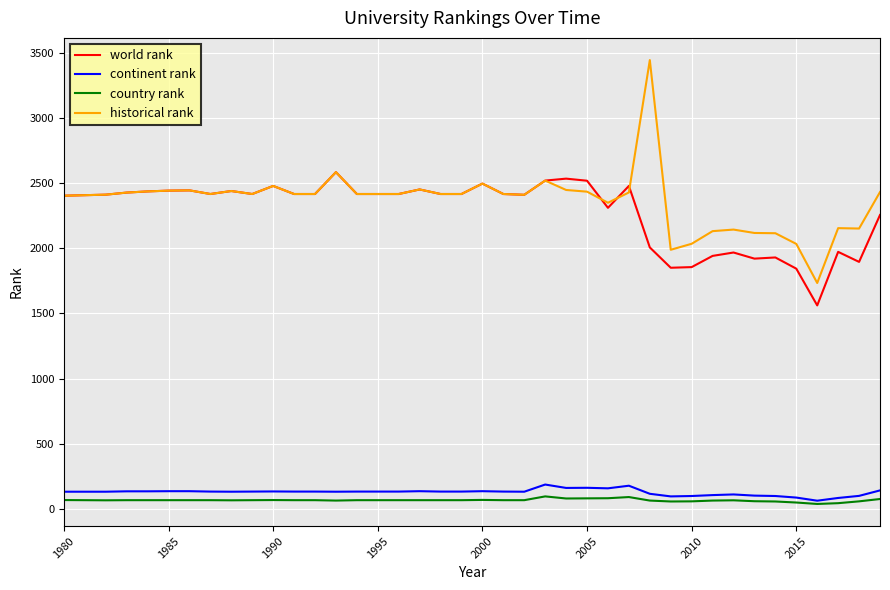

Which series has the widest spread of values?

historical rank